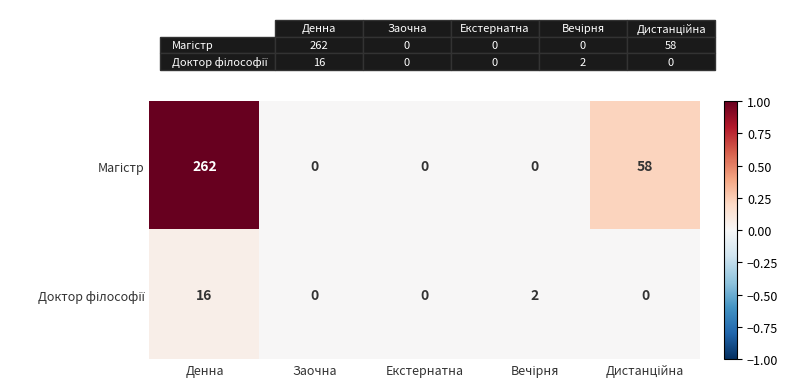

At which category is the sum across all series the highest?

Денна